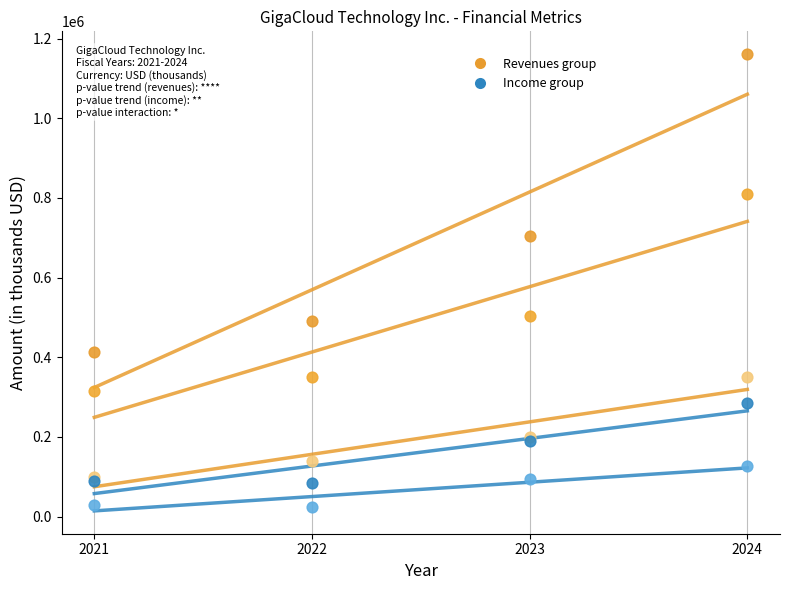

Across all series, what Y value is closest to 592507?

504647